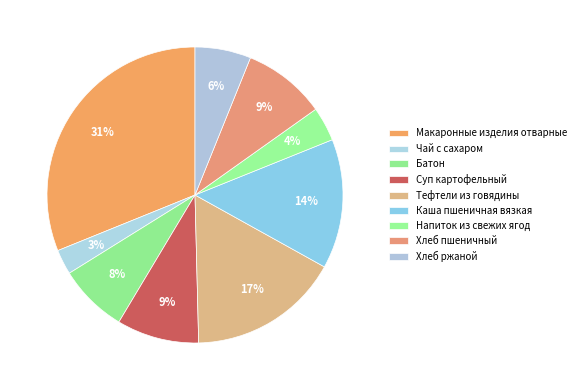

Combined, what portion of the pie is Напиток из свежих ягод and Каша пшеничная вязкая?

17.9%